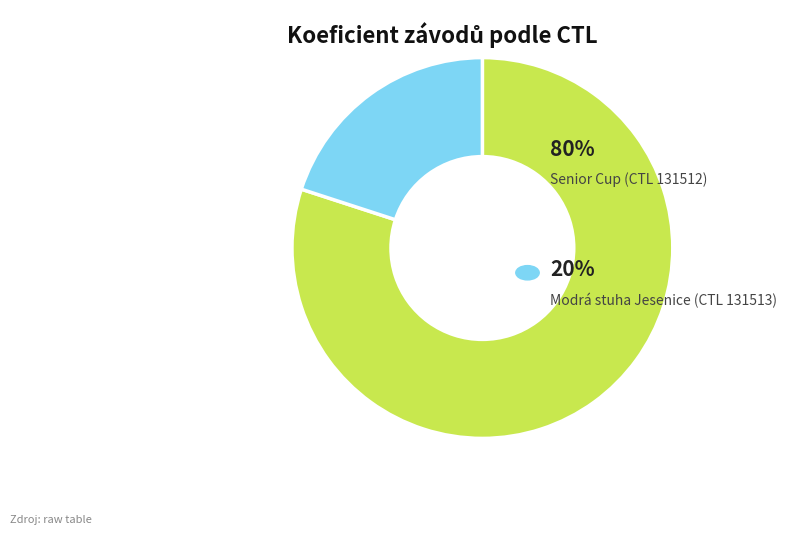

Does any single category account for the majority?

Yes